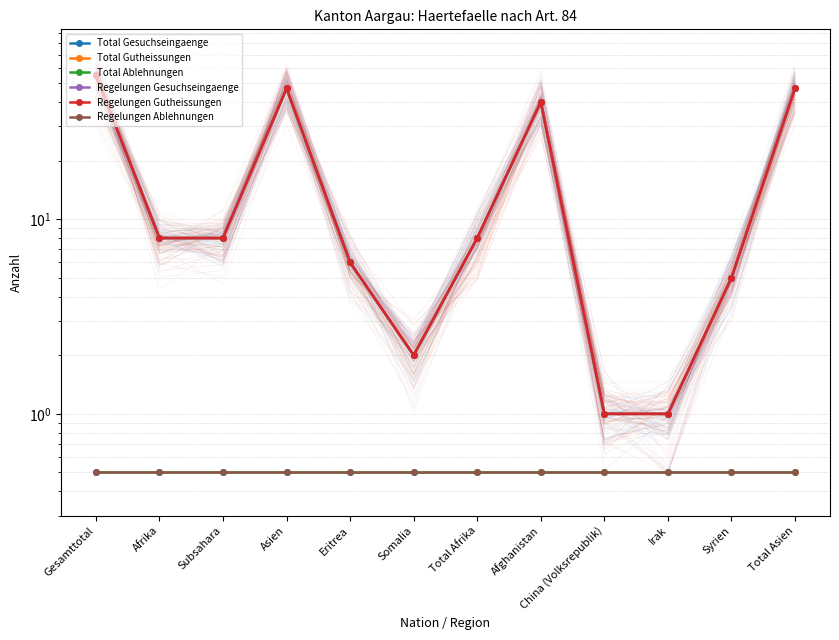

True or false: Total Ablehnungen and Regelungen Gutheissungen intersect in this chart.

False